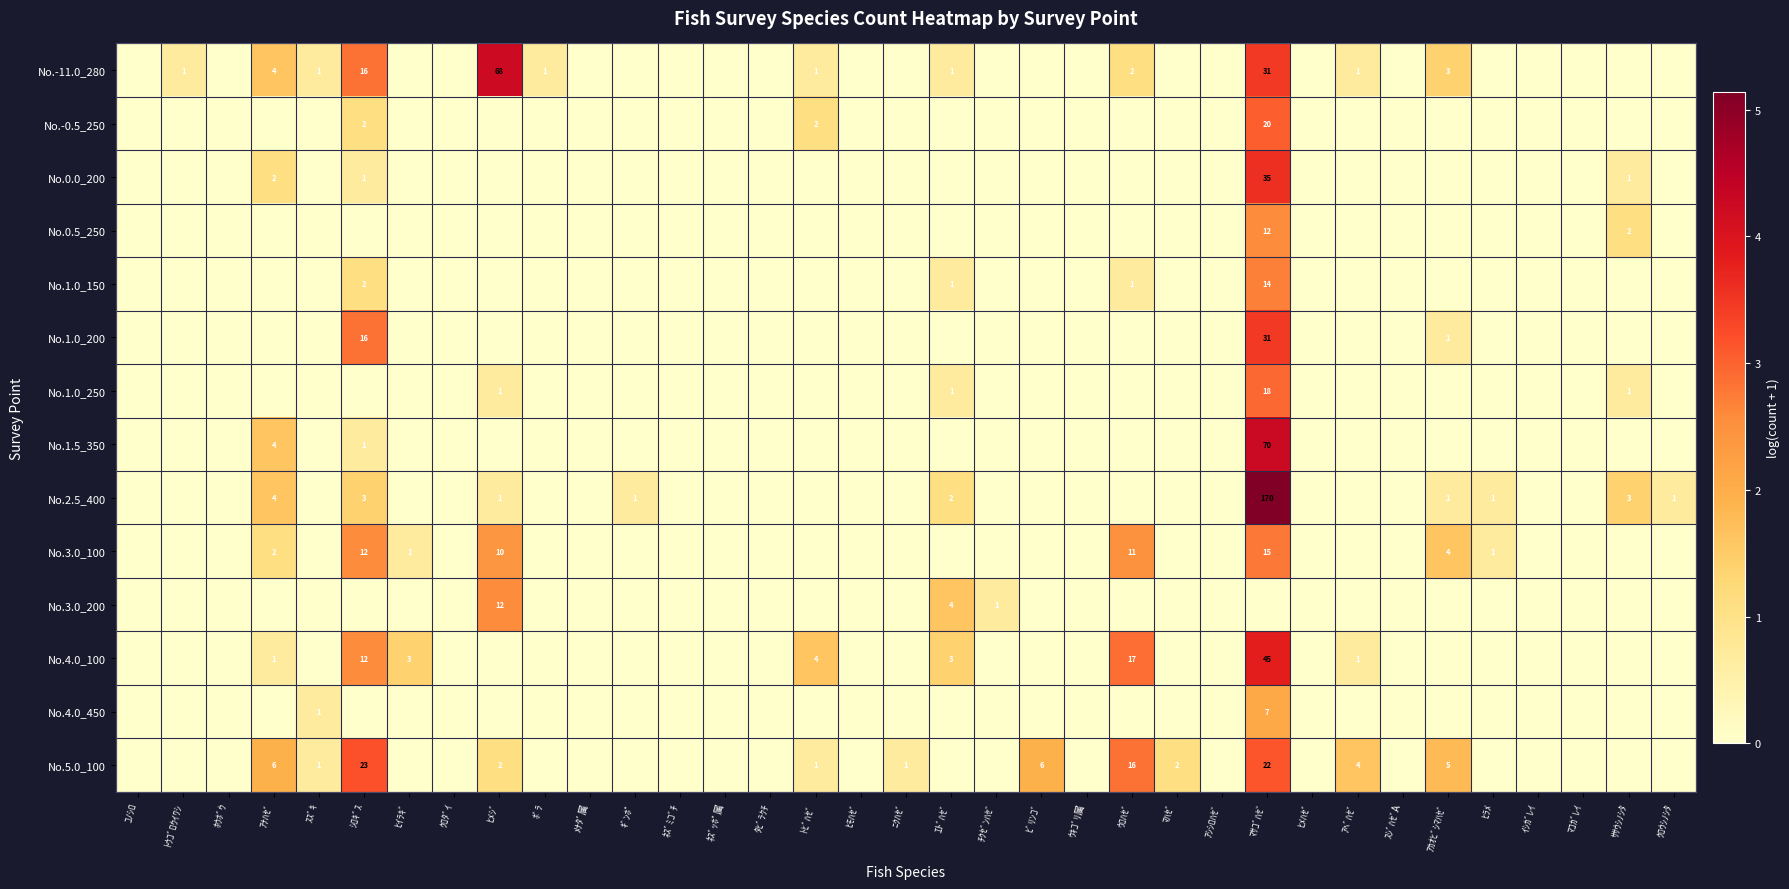

The value of No.3.0_100 at ｱﾅﾊｾﾞ is 3. True or false?

False